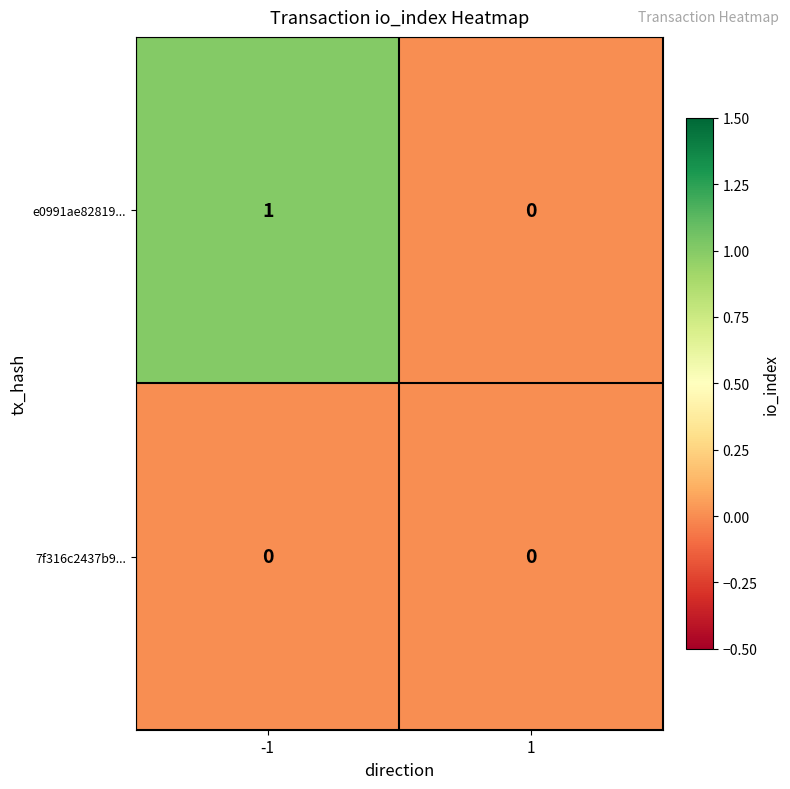

Which series has the largest total across all categories?

e0991ae82819...